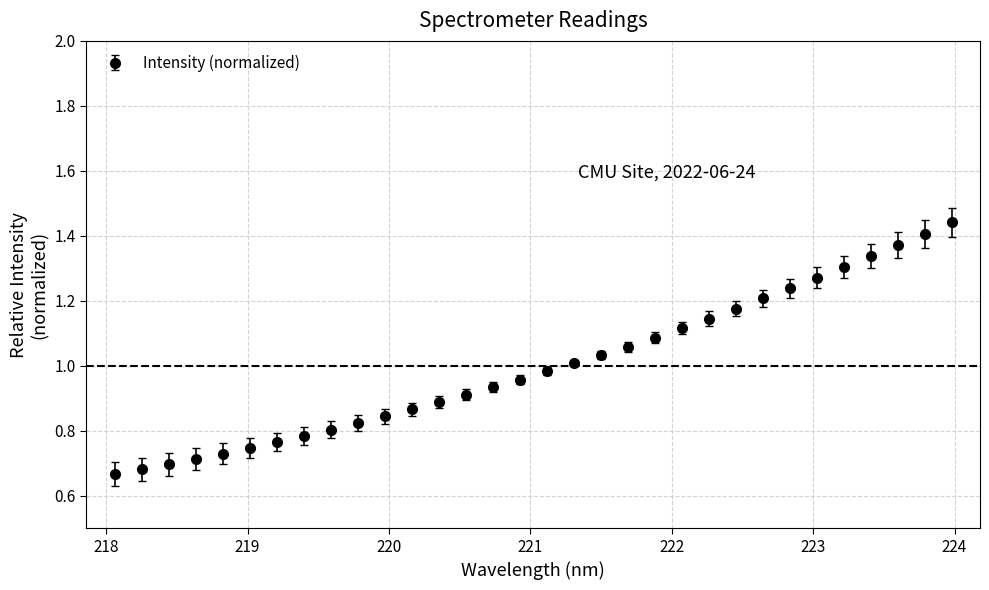

What is the sum of all values?

32.0